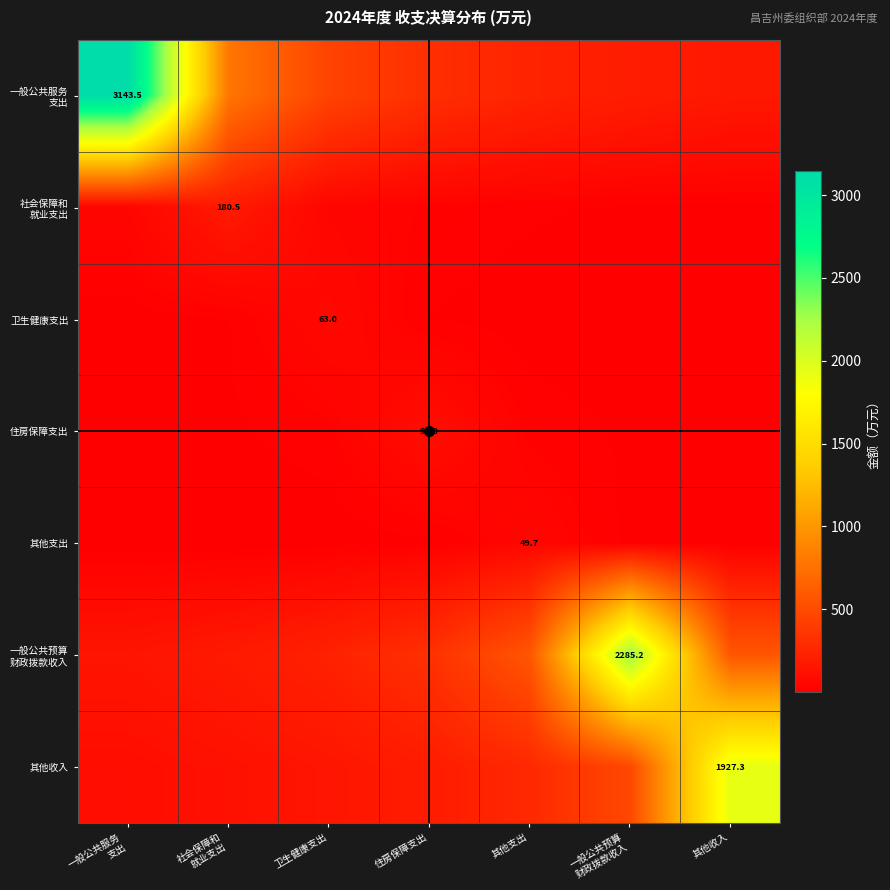

At which label does 一般公共服务 支出 first exceed 314?

一般公共服务 支出